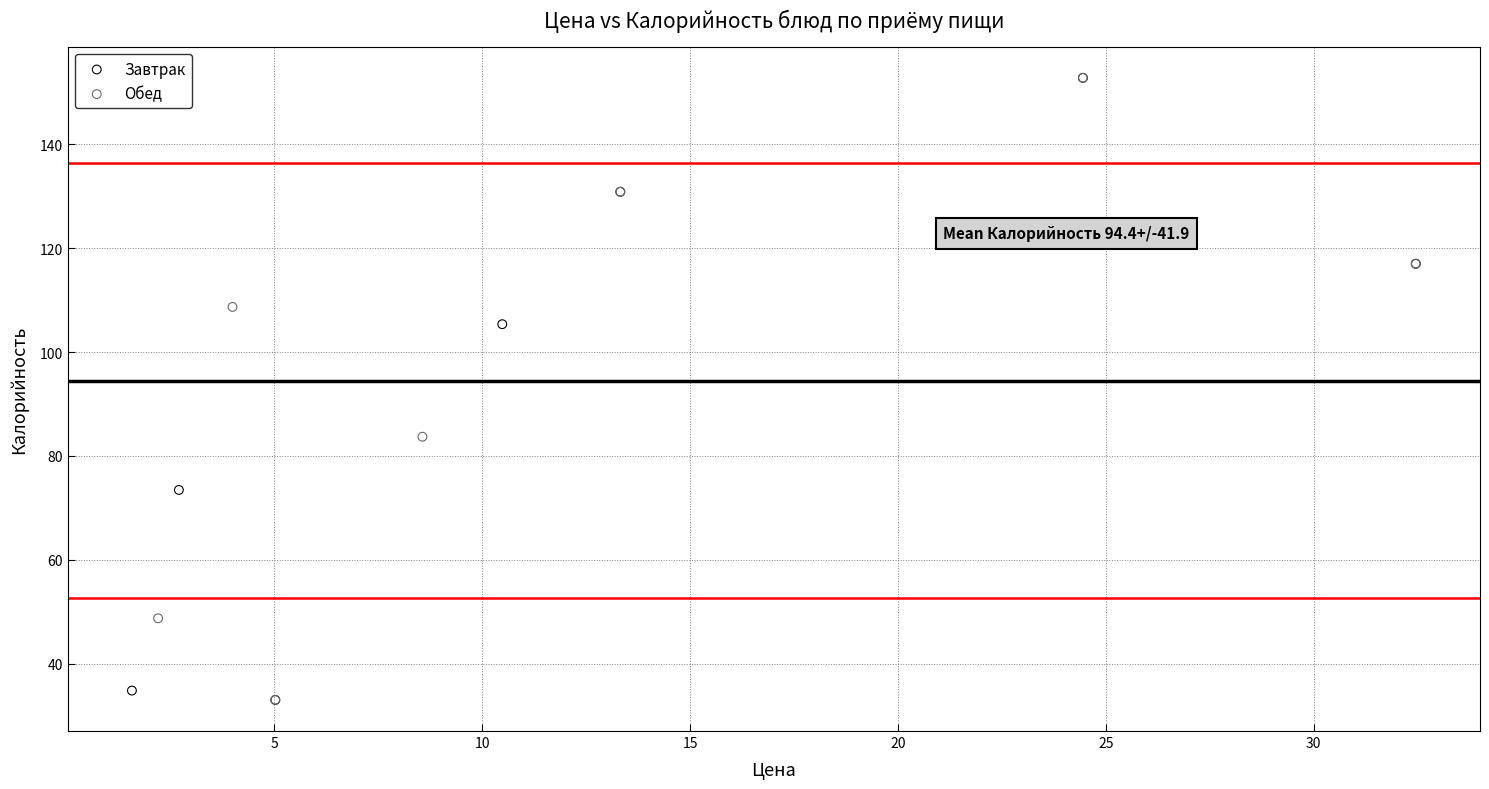

What are all the series names shown in the legend?

Завтрак, Обед